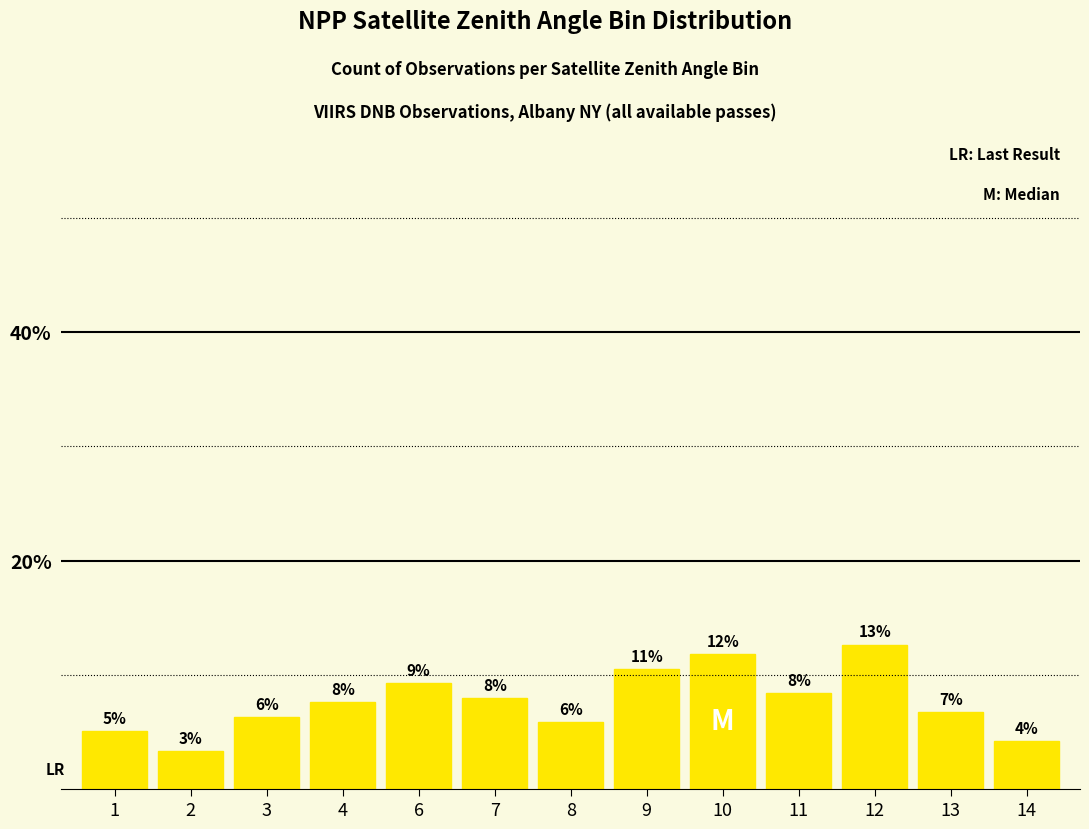

What is the difference between the values at 6 and 13?

2.5